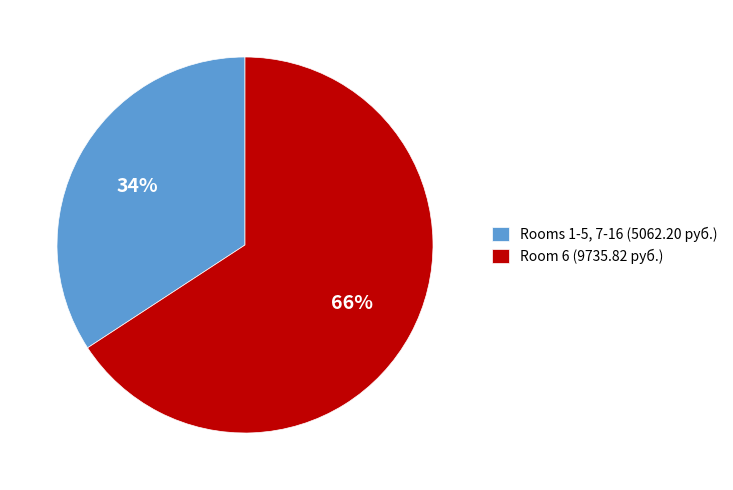

Which category has the smallest portion of the pie?

Rooms 1-5, 7-16 (5062.20 руб.)